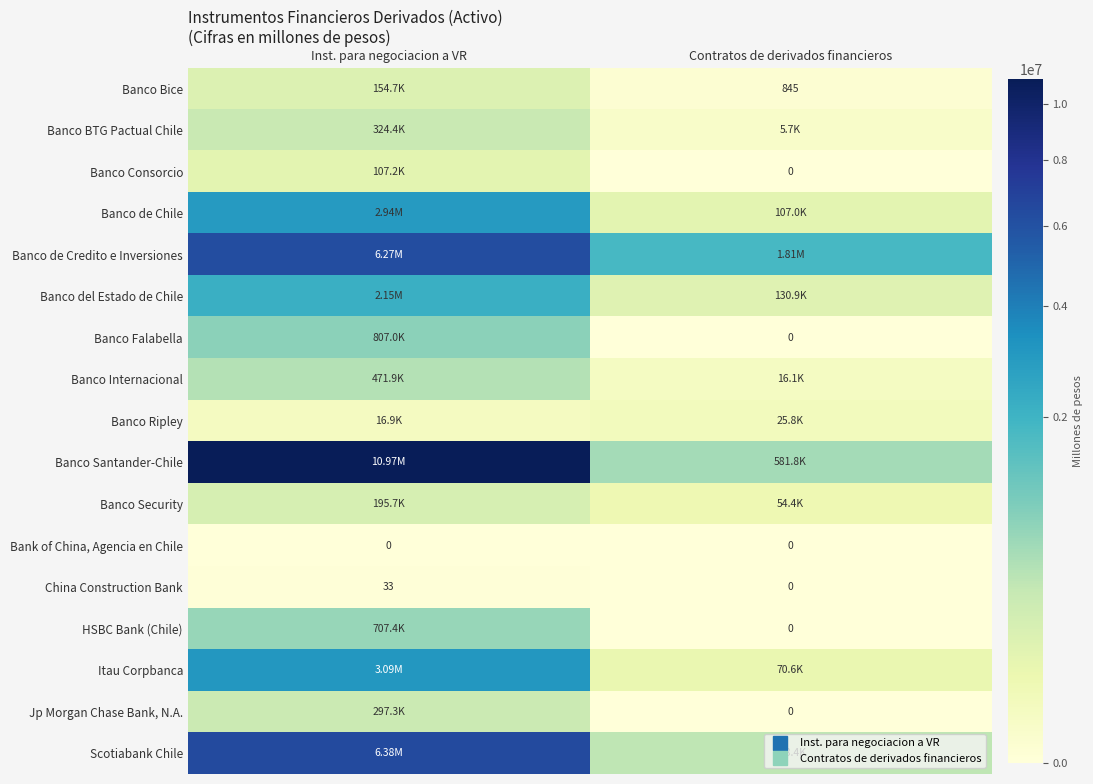

What is the sum of the Scotiabank Chile values at Inst. para negociacion a VR and Contratos de derivados financieros?

6780354.6